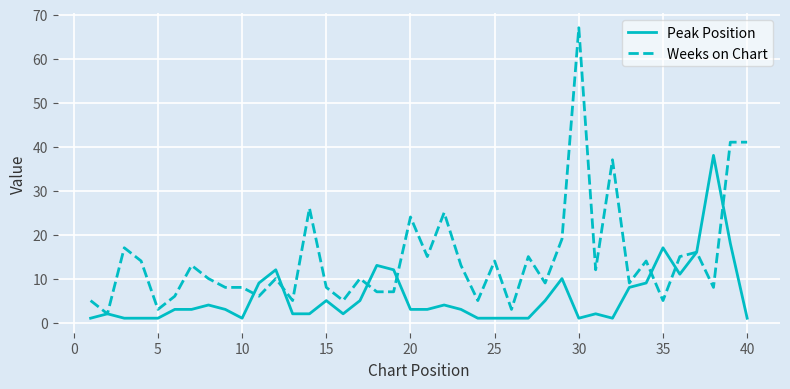

What is the greatest value displayed?

67